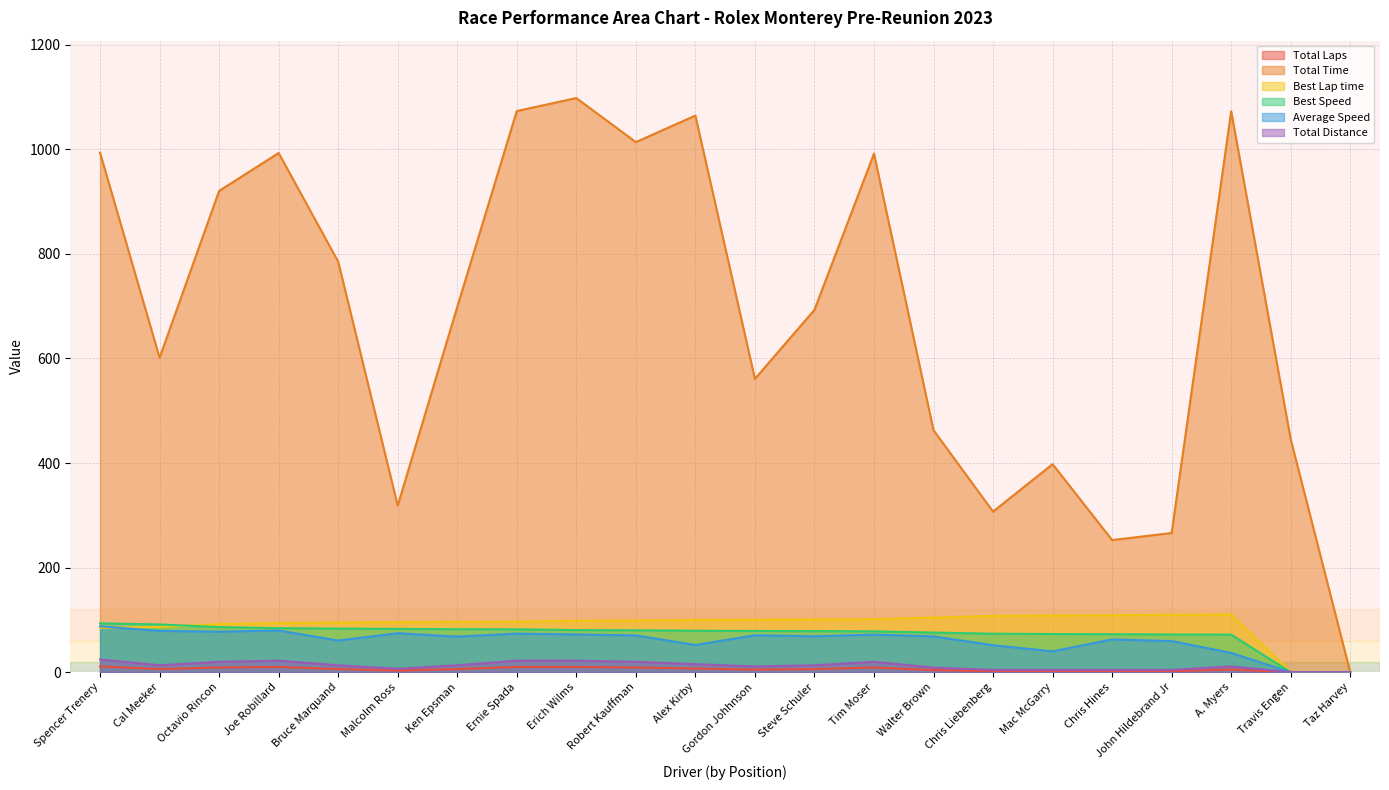

True or false: Total Time and Best Lap time intersect in this chart.

False